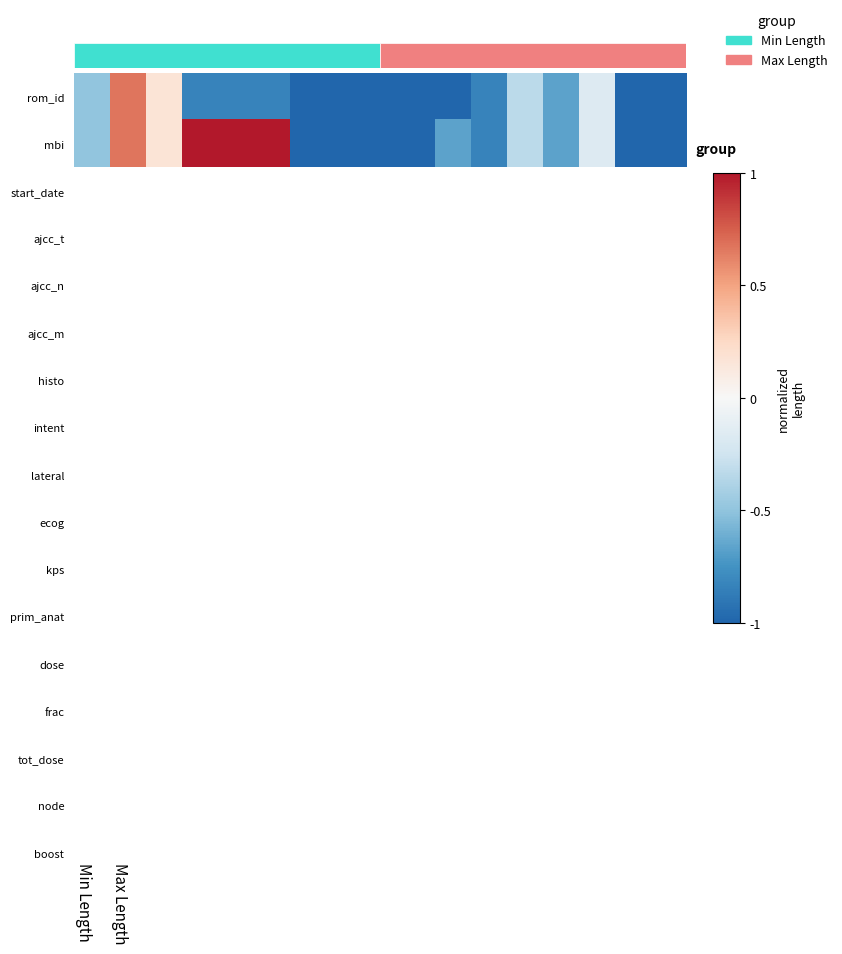

How many categories are shown in the chart?

17